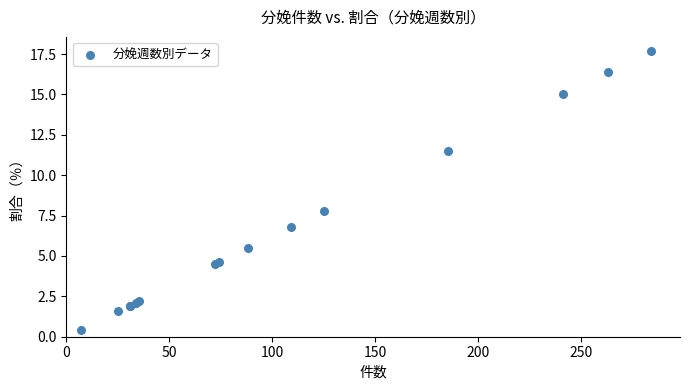

What Y value in the scatter plot is closest to 9?

7.8